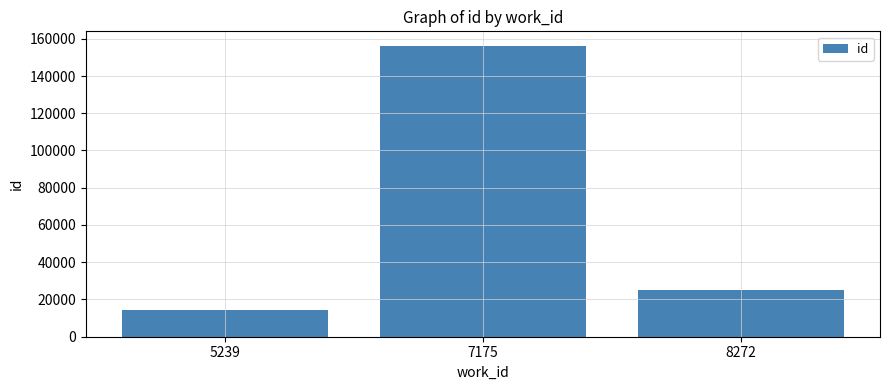

Where is the data nearest to the value 85142?

8272